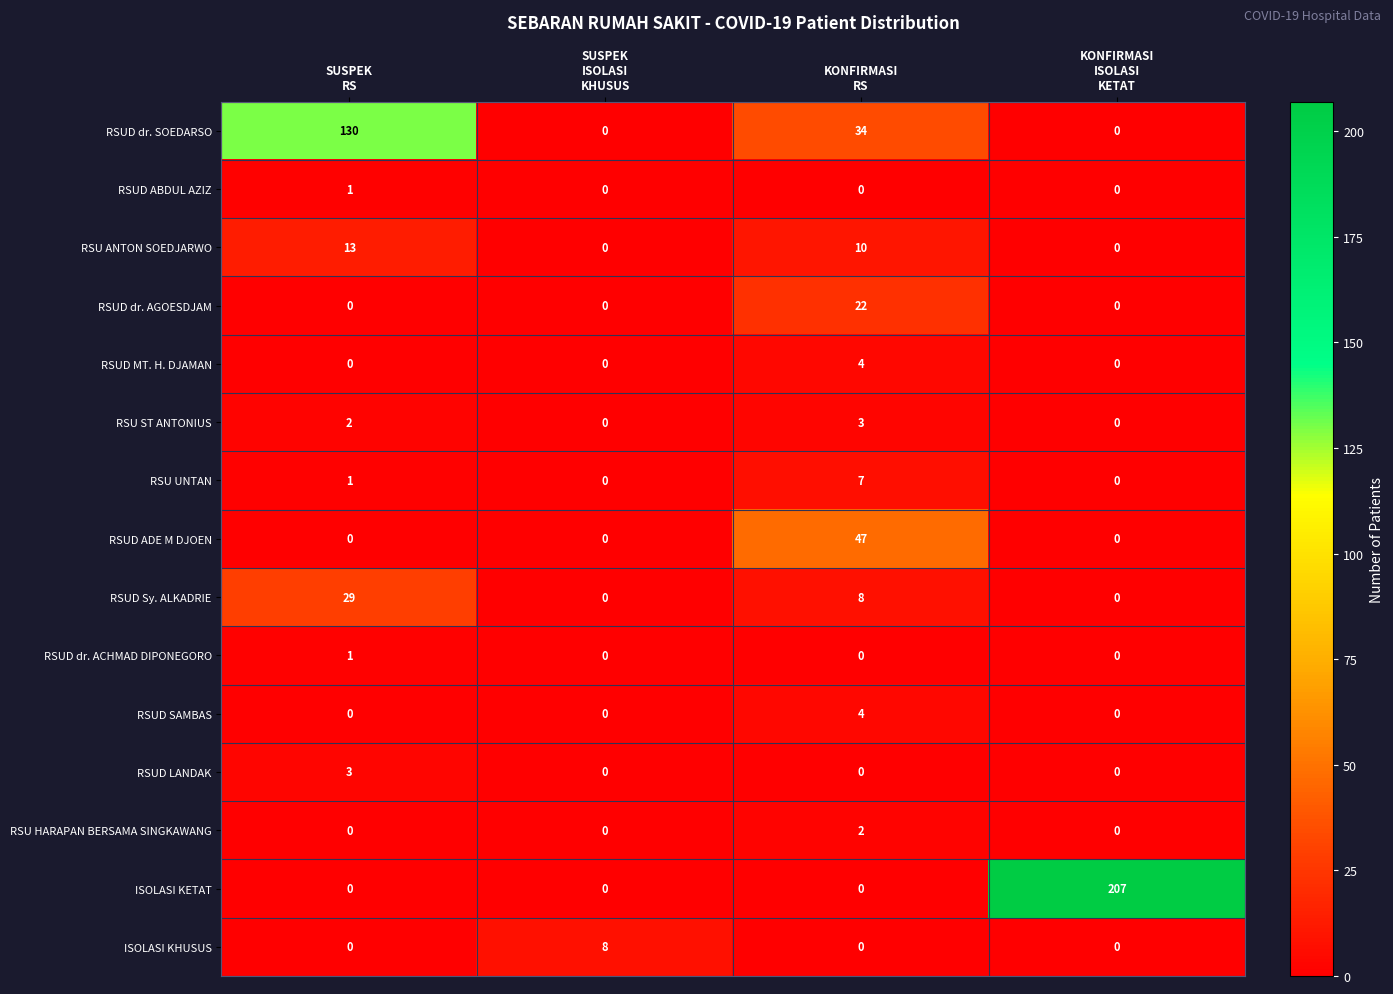

Which series has the largest range (max minus min)?

ISOLASI KETAT